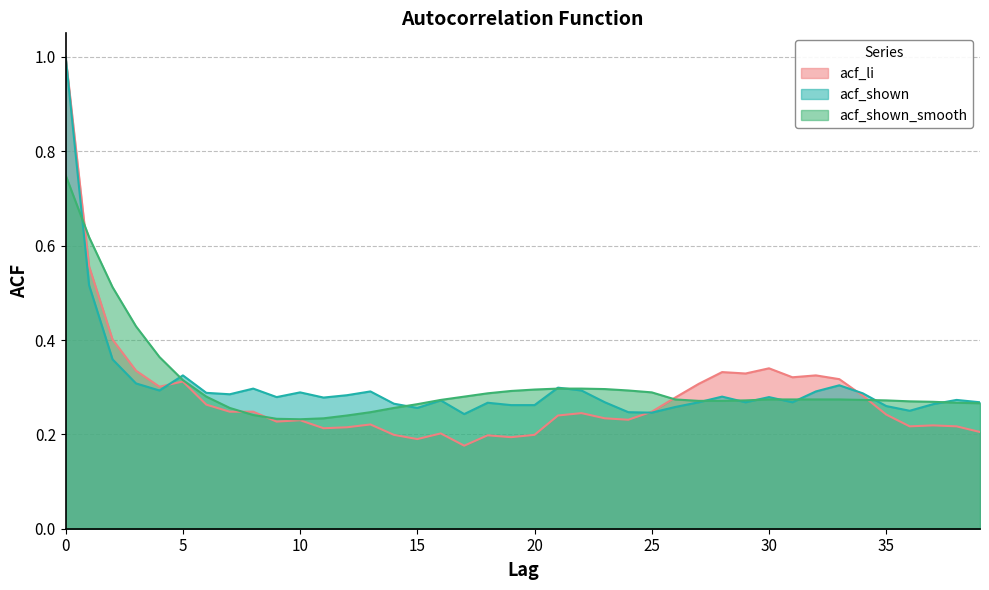

What is the minimum value shown in the chart?

0.2